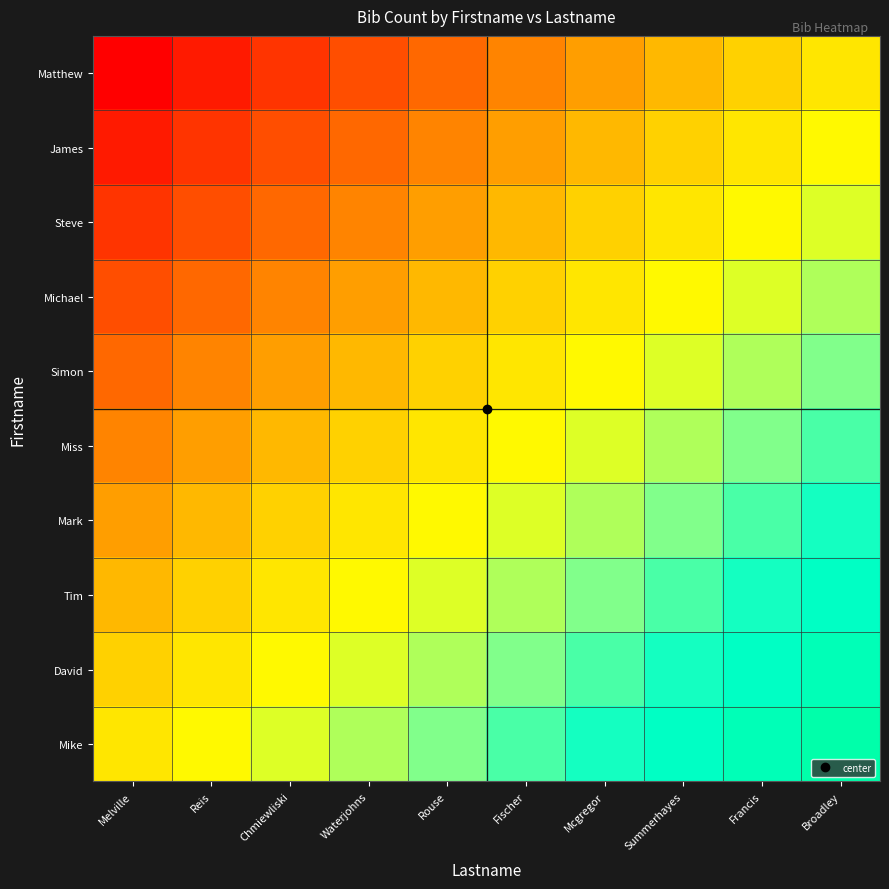

At which category is the sum across all series the highest?

Broadley